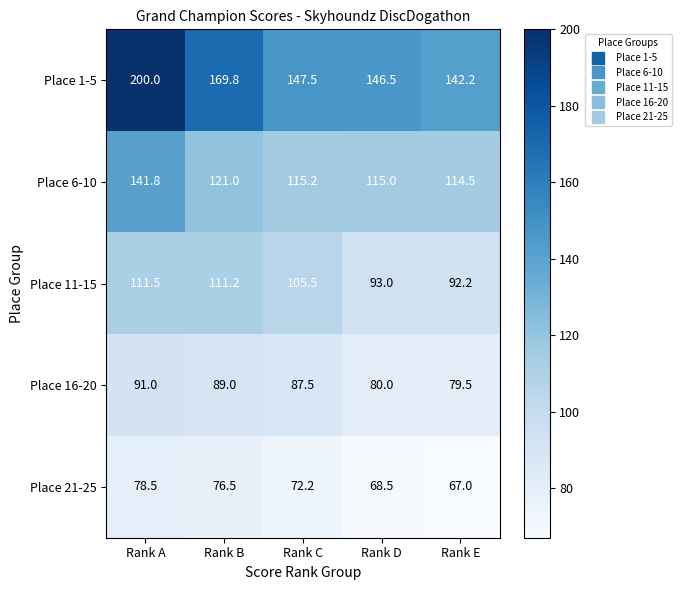

Is it true that Place 21-25 equals 72.2 at Rank C?

True